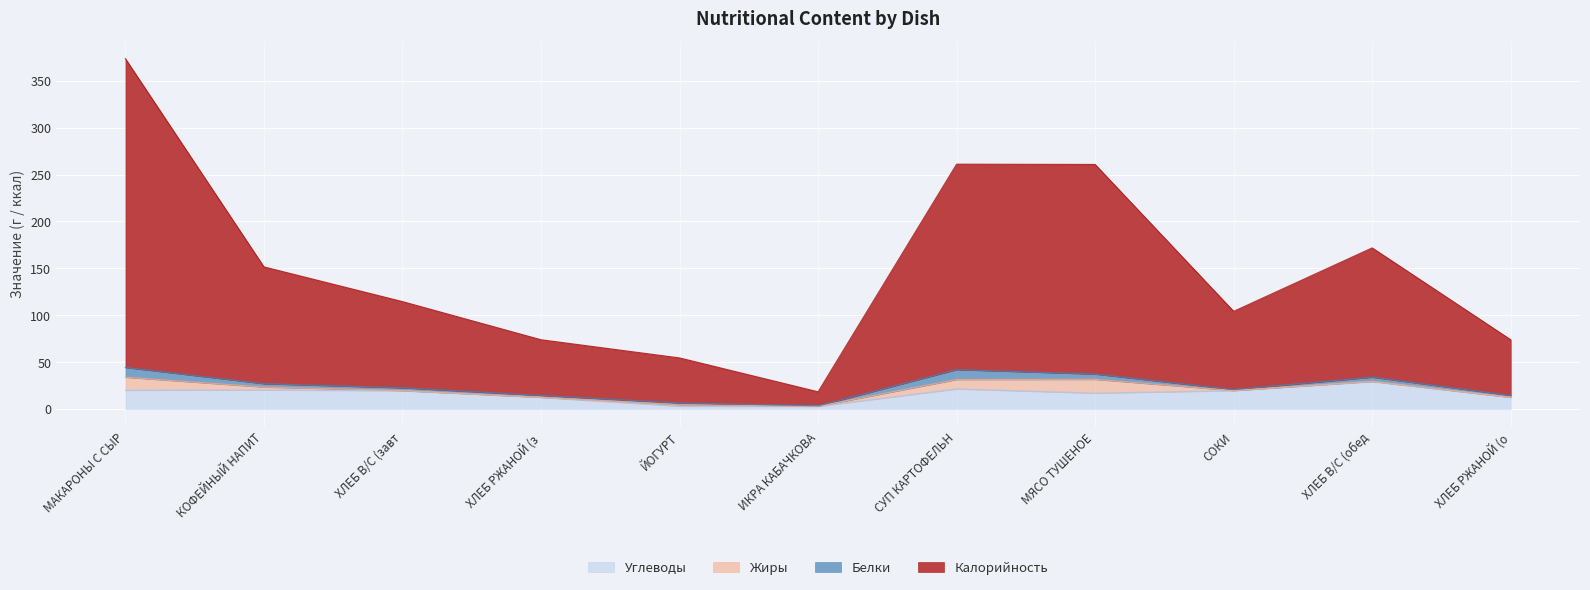

How many data points in Калорийность are above 114?

6